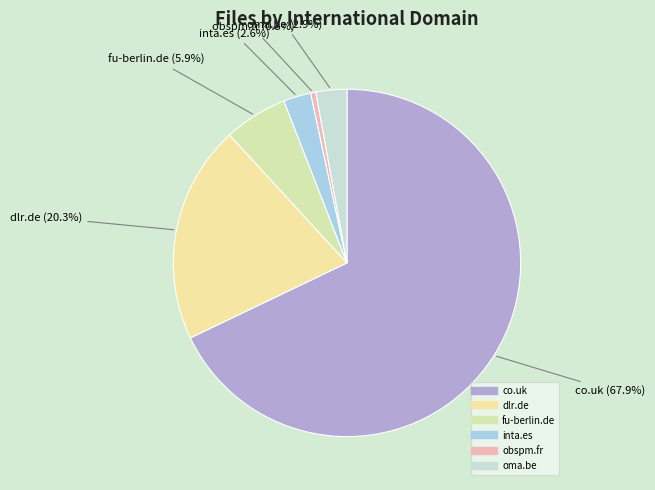

Is there a majority slice in this chart?

Yes